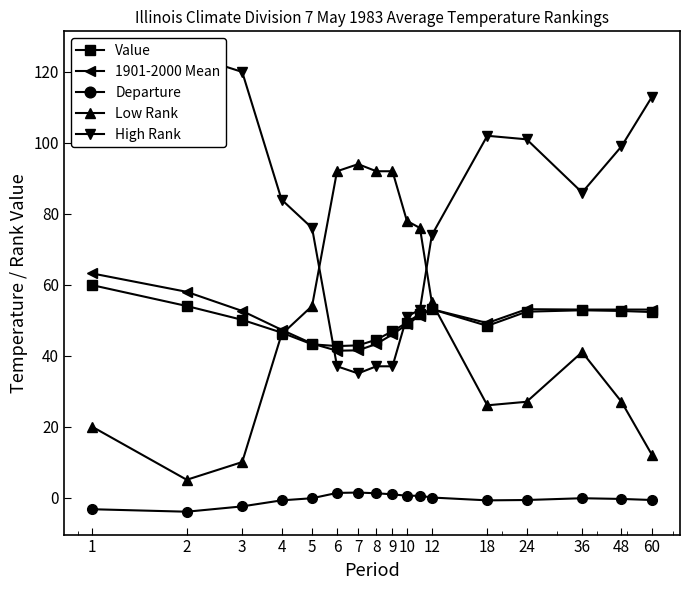

Between 9 and 1, which is larger?

1